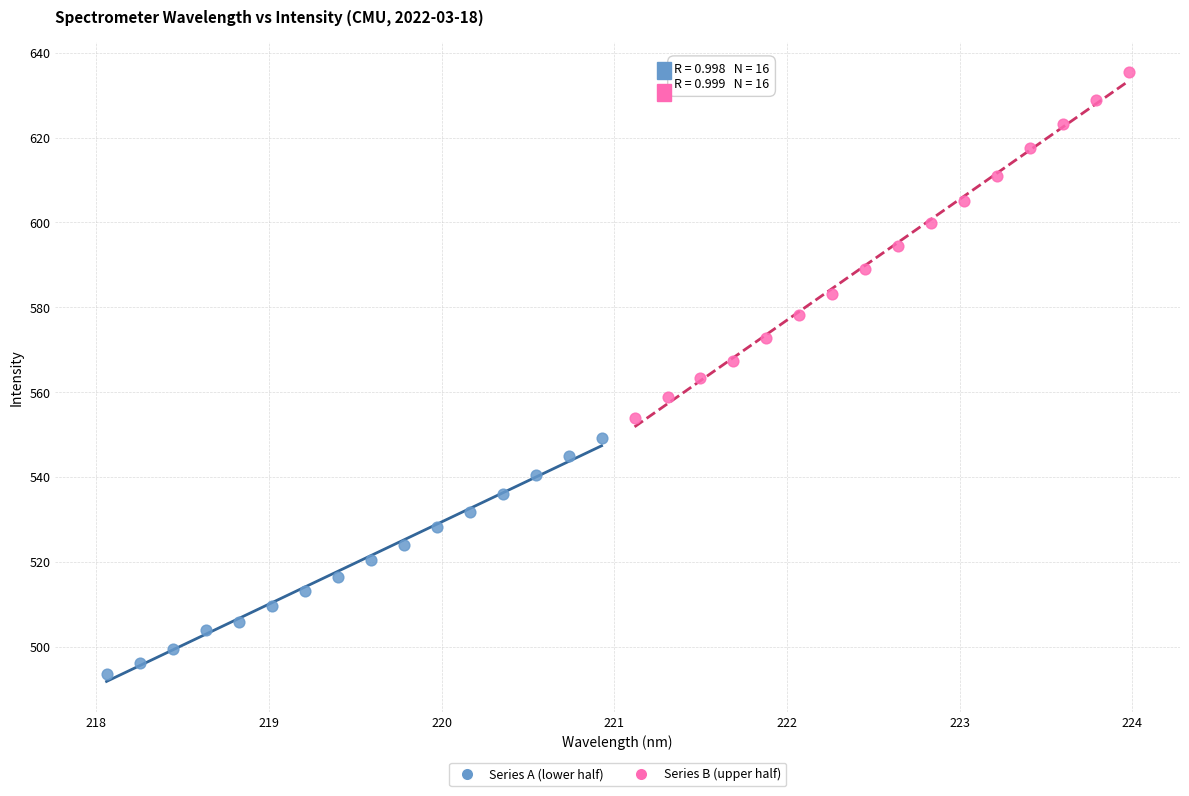

Which series reaches the minimum Y coordinate?

Series A (lower half)